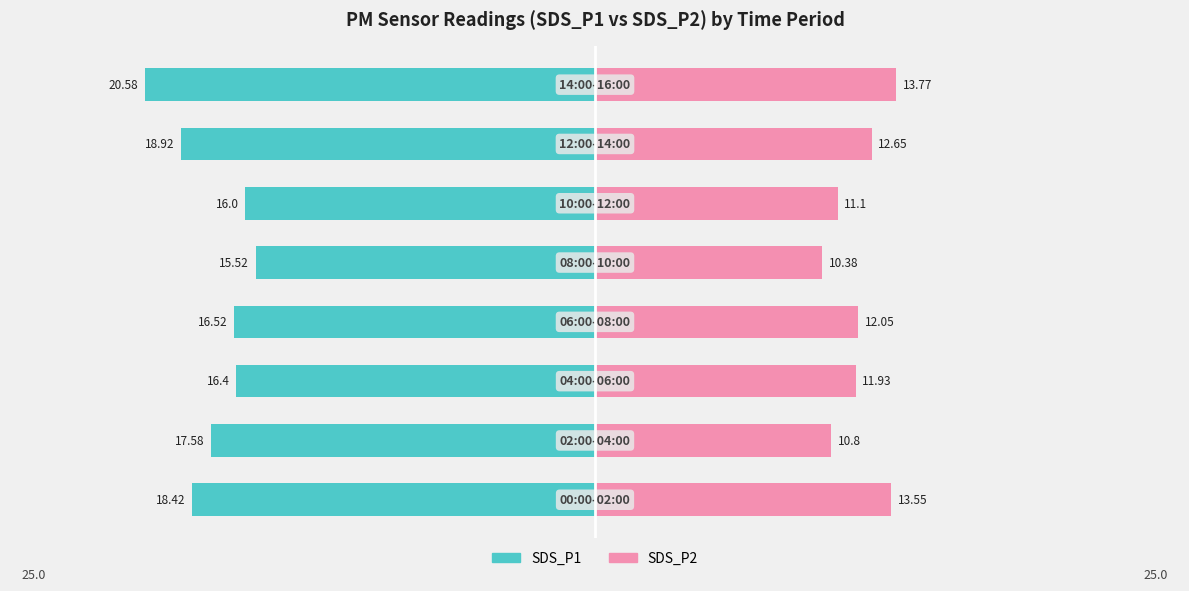

The SDS_P2 series shows 7.1 at 2. True or false?

False